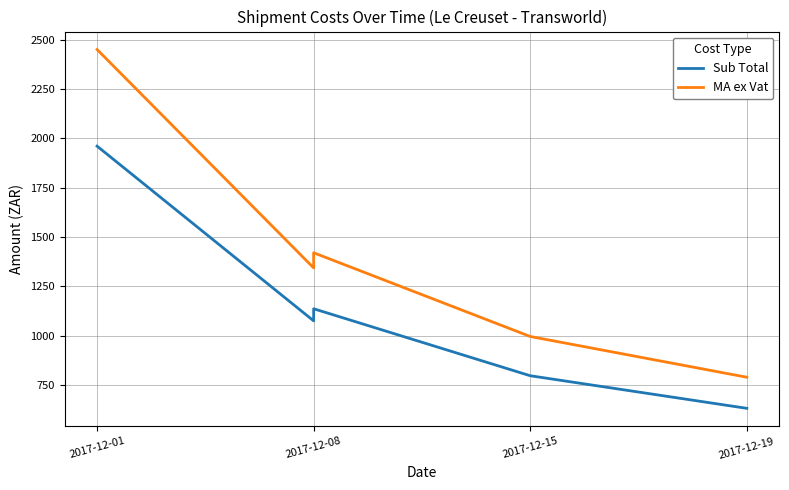

What are all the series names shown in the legend?

Sub Total, MA ex Vat